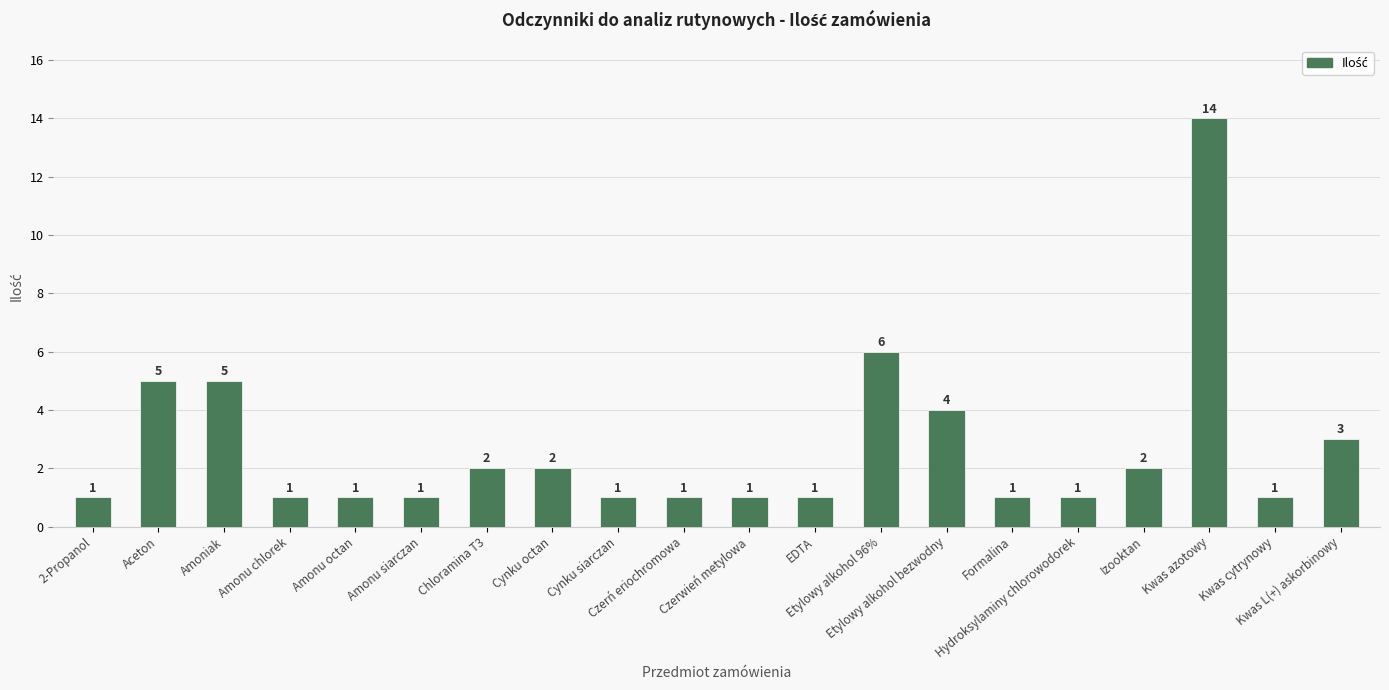

What is the label of the 16th bar from the right?

Amonu octan